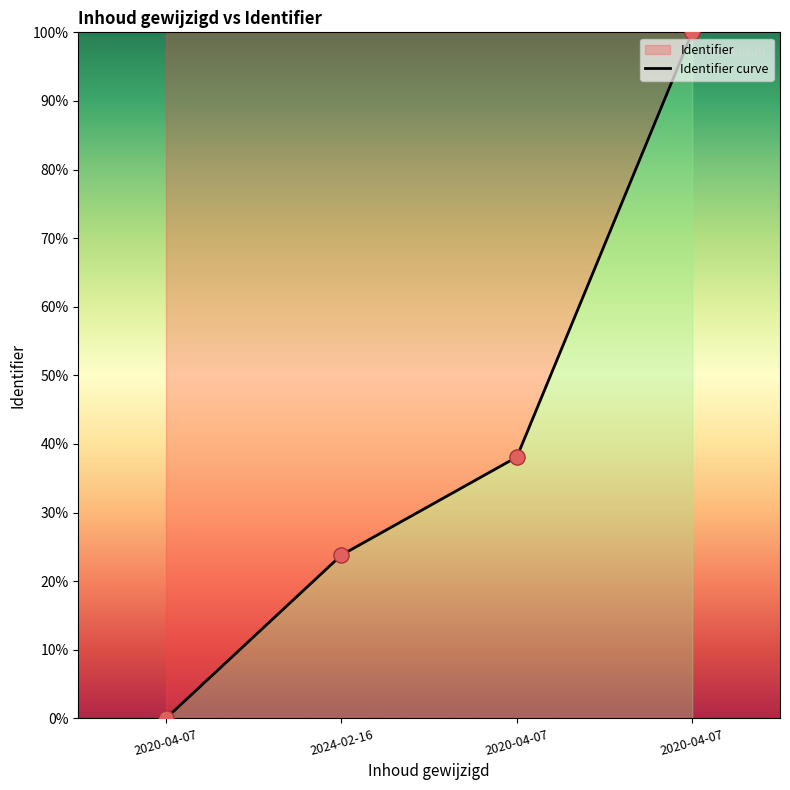

What is the change in value from 2020-04-07 to 2024-02-16?

+23.8